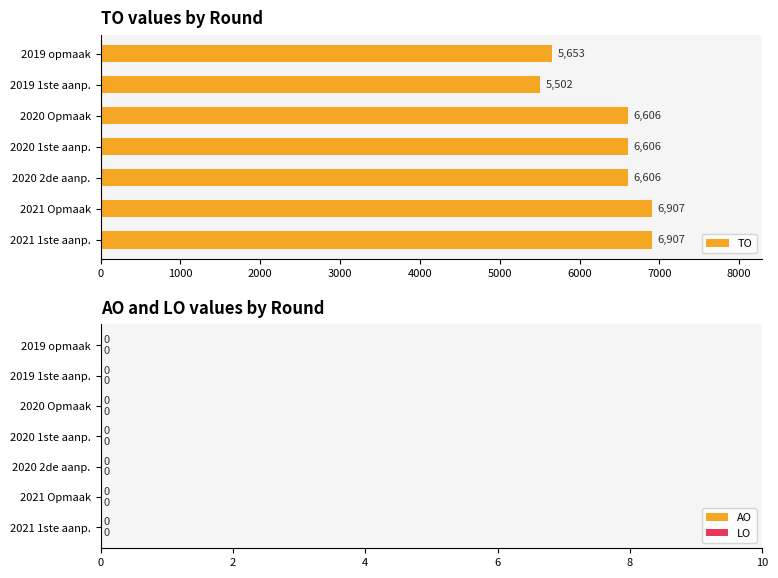

Is it true that the value at 2020 1ste aanp. is 6606?

True